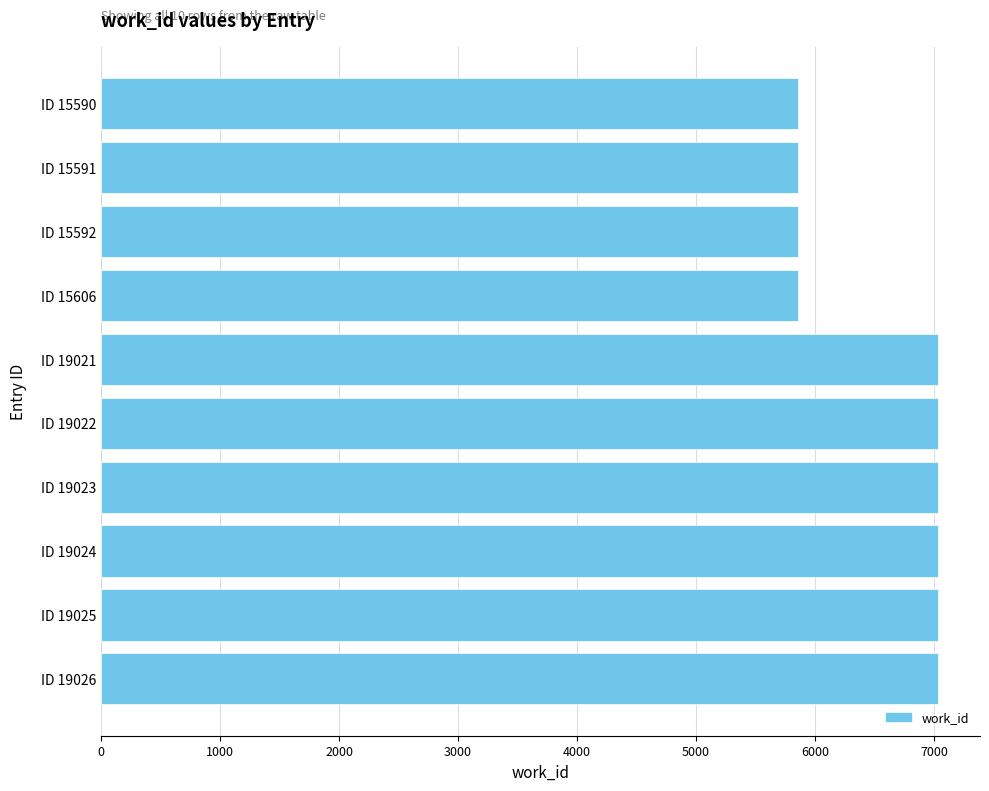

What is the difference between the second highest and second lowest values?

1177